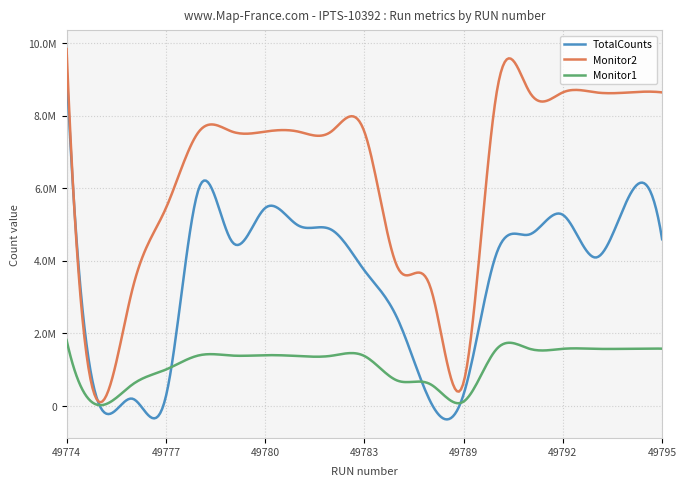

True or false: Monitor2 and TotalCounts intersect in this chart.

True